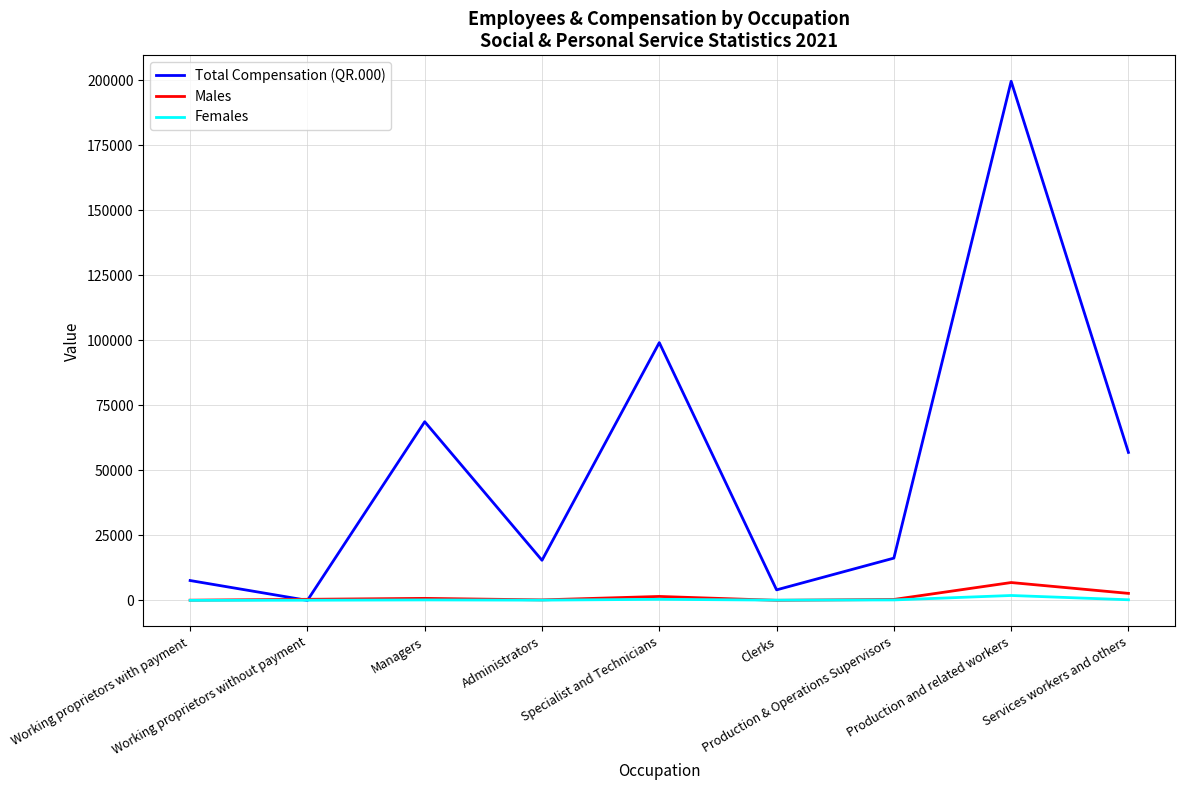

List the series in order of their peak value, lowest first.

Females, Males, Total Compensation (QR.000)